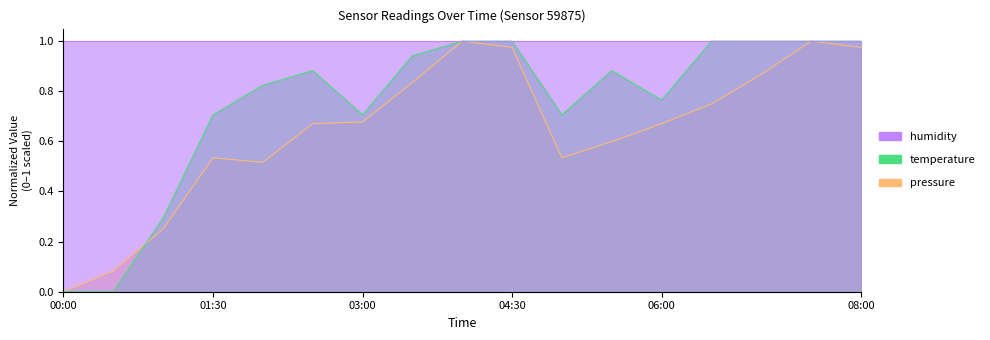

Which series has the widest spread of values?

pressure